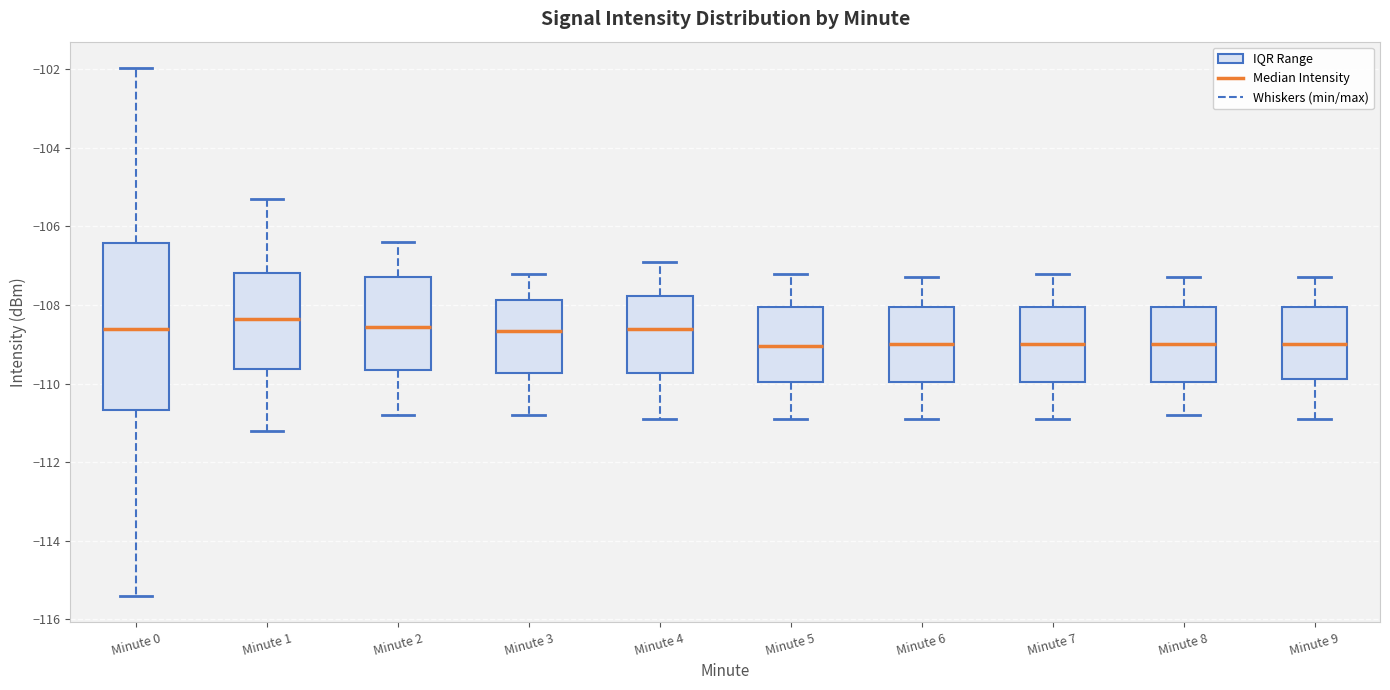

Reading left to right, read every box against the y-axis: the position of its median line, the range the box covers, and the ends of its whiskers. The values are not printed on the chart, so give them approximately, as read against the axis.

Minute 0: median -108.6, box -110.6 to -106.4, whiskers -115.4 to -102.0
Minute 1: median -108.4, box -109.6 to -107.2, whiskers -111.2 to -105.2
Minute 2: median -108.6, box -109.6 to -107.2, whiskers -110.8 to -106.4
Minute 3: median -108.6, box -109.8 to -107.8, whiskers -110.8 to -107.2
Minute 4: median -108.6, box -109.8 to -107.8, whiskers -110.8 to -106.8
Minute 5: median -109.0, box -110.0 to -108.0, whiskers -110.8 to -107.2
Minute 6: median -109.0, box -110.0 to -108.0, whiskers -110.8 to -107.2
Minute 7: median -109.0, box -110.0 to -108.0, whiskers -110.8 to -107.2
Minute 8: median -109.0, box -110.0 to -108.0, whiskers -110.8 to -107.2
Minute 9: median -109.0, box -109.8 to -108.0, whiskers -110.8 to -107.2